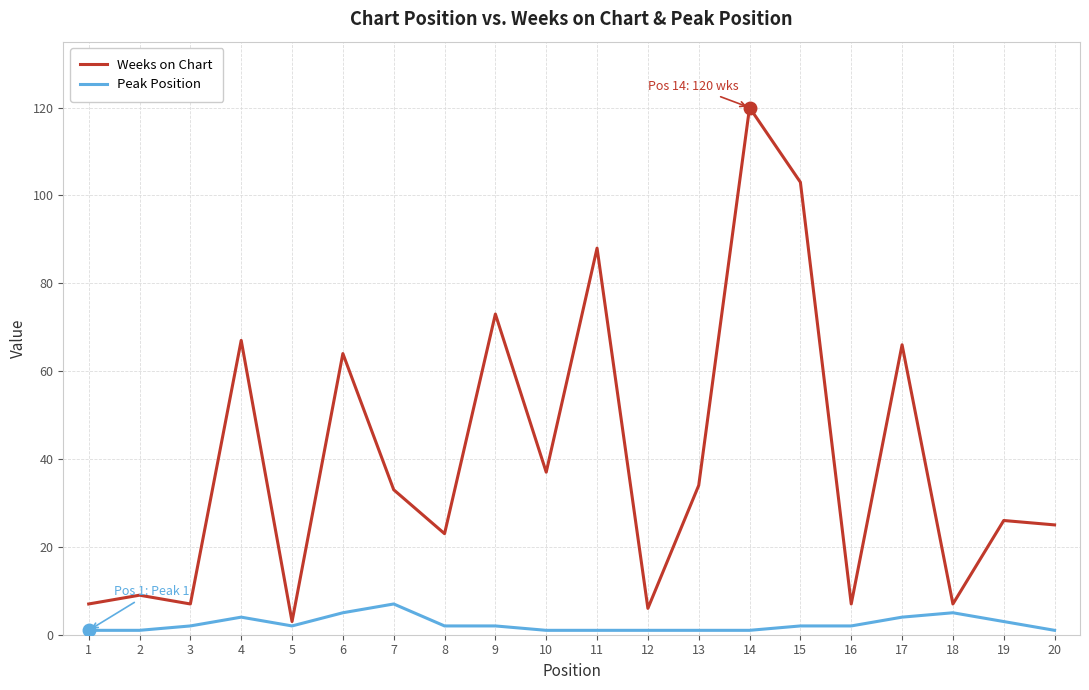

At 6, list the series in order from smallest to largest.

Peak Position, Weeks on Chart